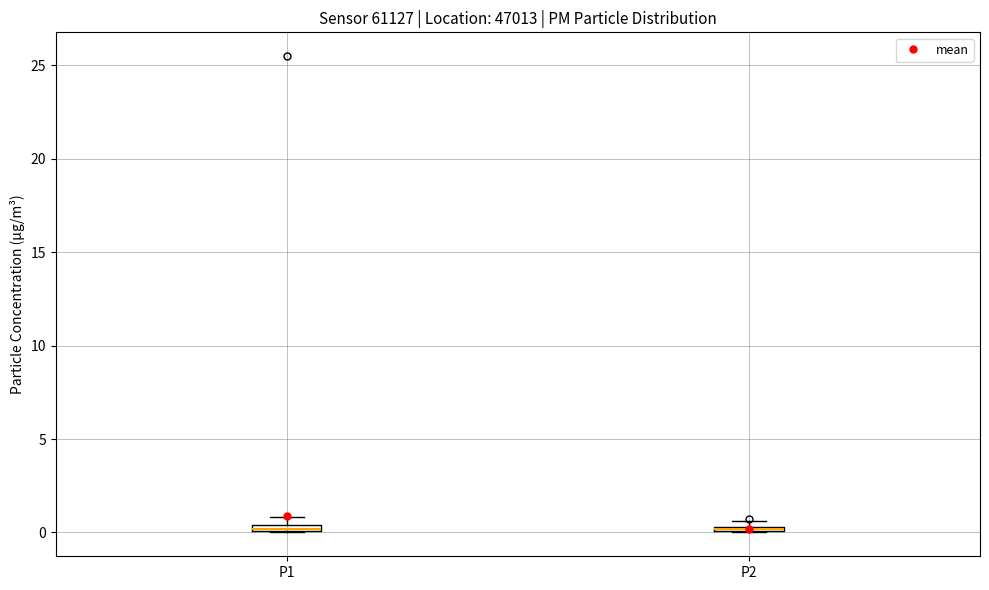

Where is the lower edge of the box for P2 on the y-axis? The values are not printed on the chart, so give them approximately, as read against the axis.

0.0